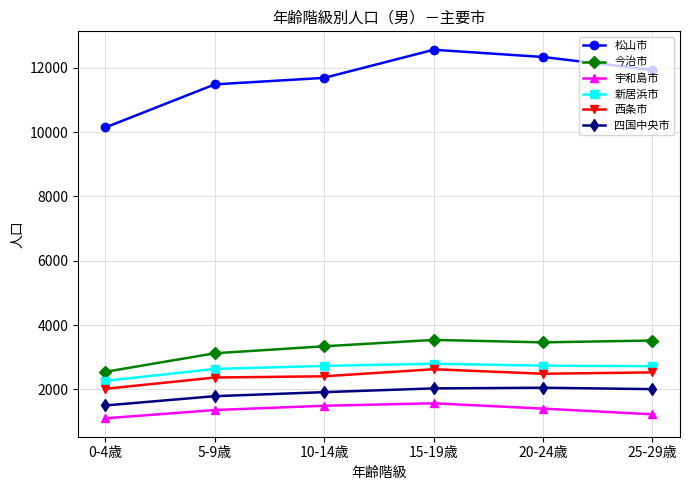

The value of 松山市 at 0-4歳 is 13383. True or false?

False